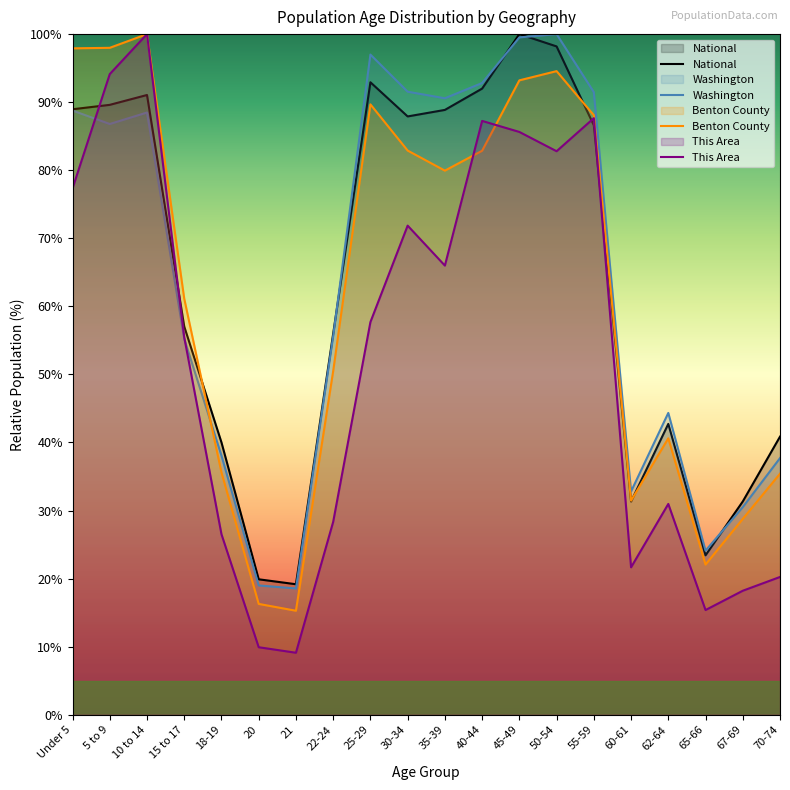

True or false: This Area has more than 1 interior local peaks.

True